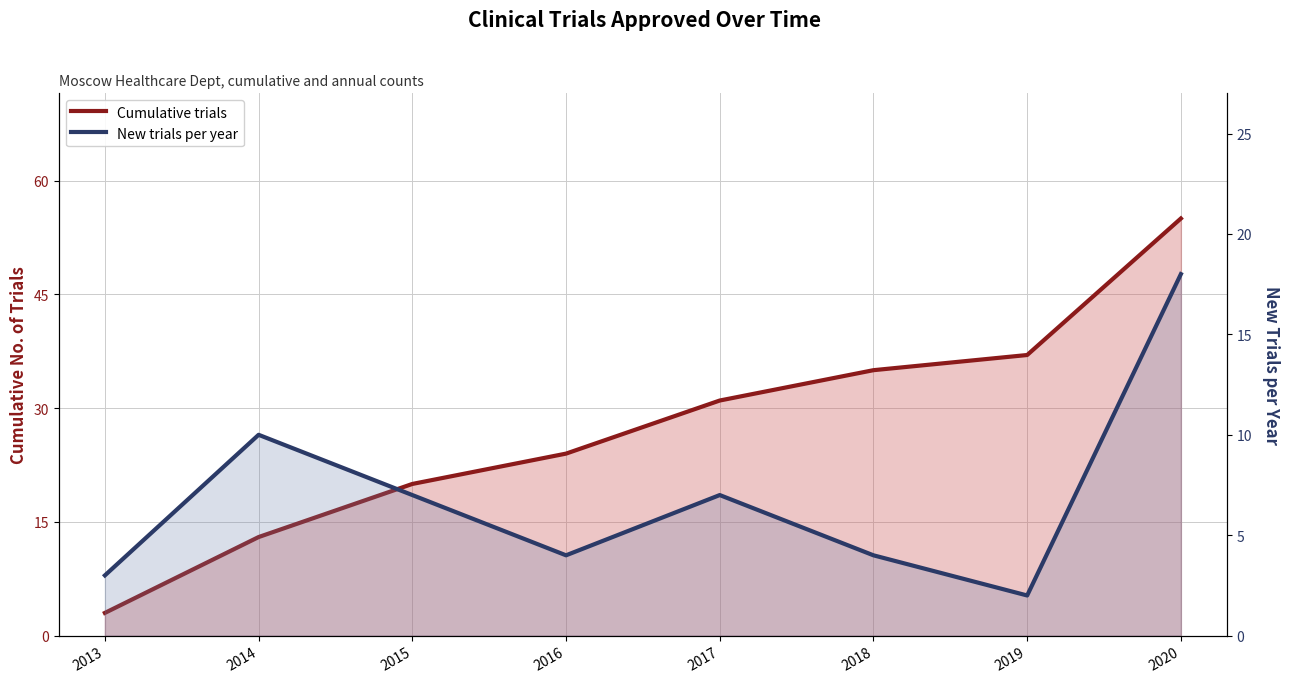

At which label is Cumulative trials closest to 29?

2017